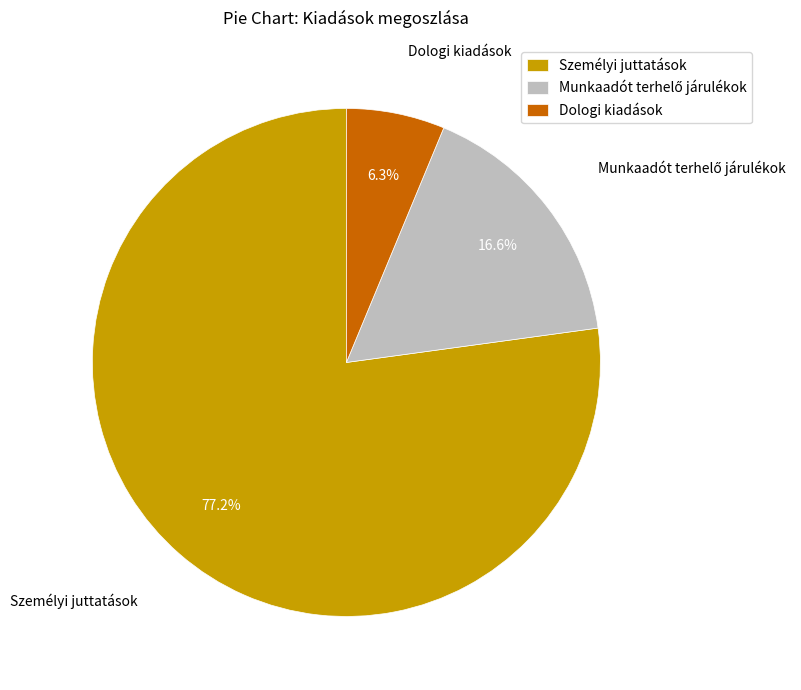

How many segments does this pie chart have?

3